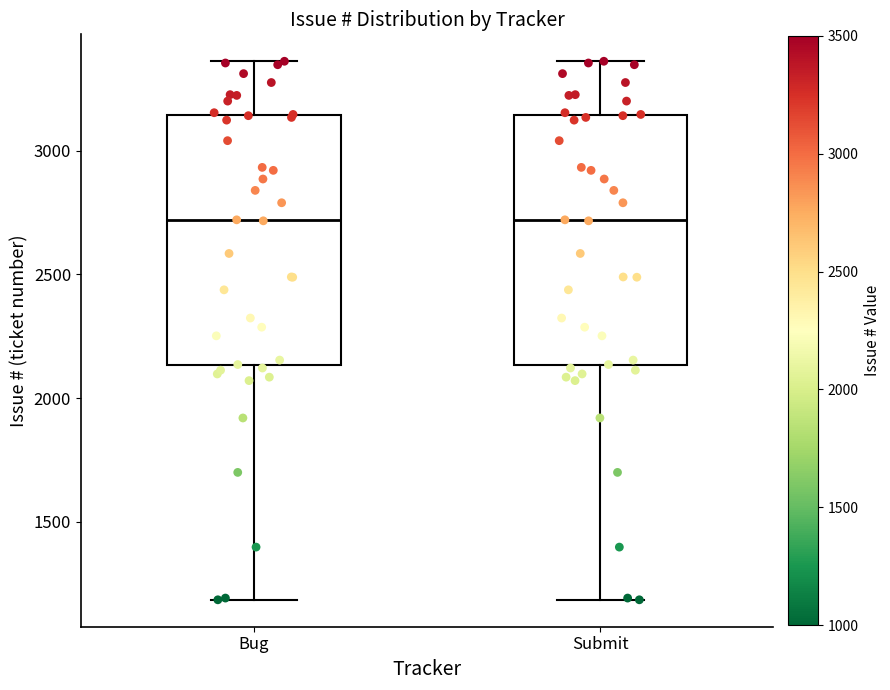

Where is the lower edge of the box for Bug on the y-axis? The values are not printed on the chart, so give them approximately, as read against the axis.

2150